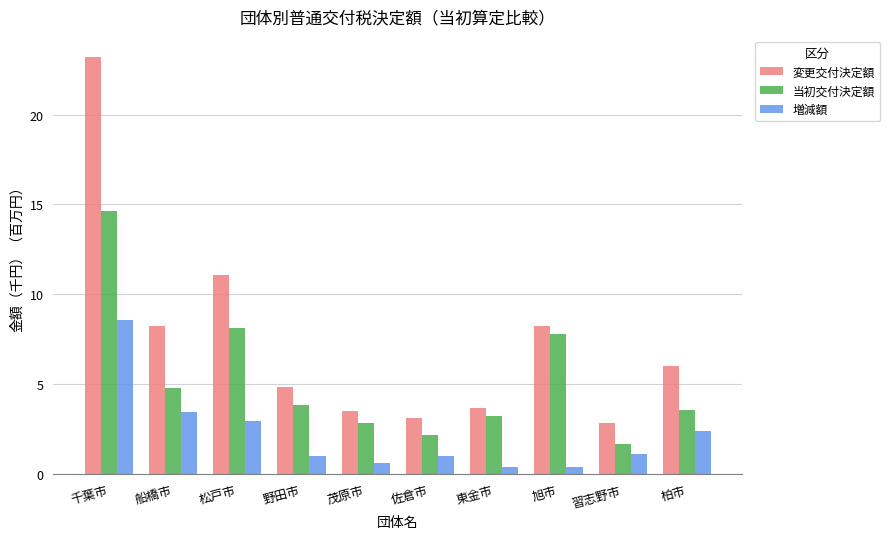

Rank the series by their average value, from lowest to highest.

増減額, 当初交付決定額, 変更交付決定額